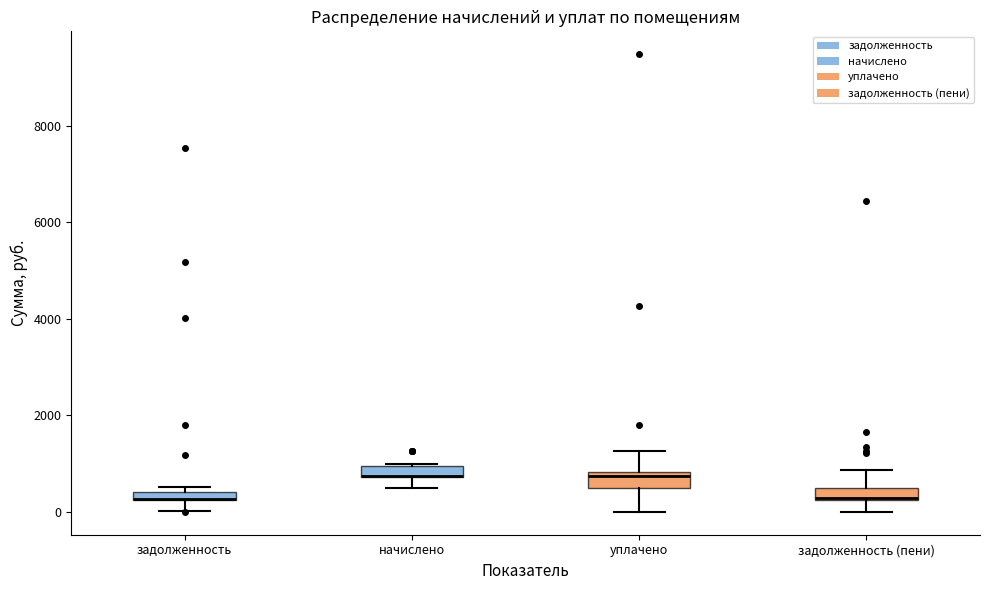

Where is the upper edge of the box for задолженность on the y-axis? The values are not printed on the chart, so give them approximately, as read against the axis.

400